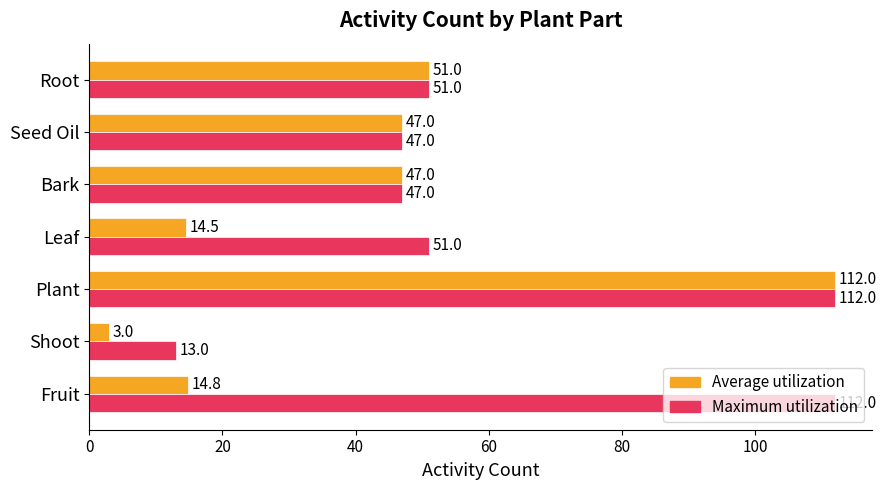

At how many categories does at least one series exceed 17?

6